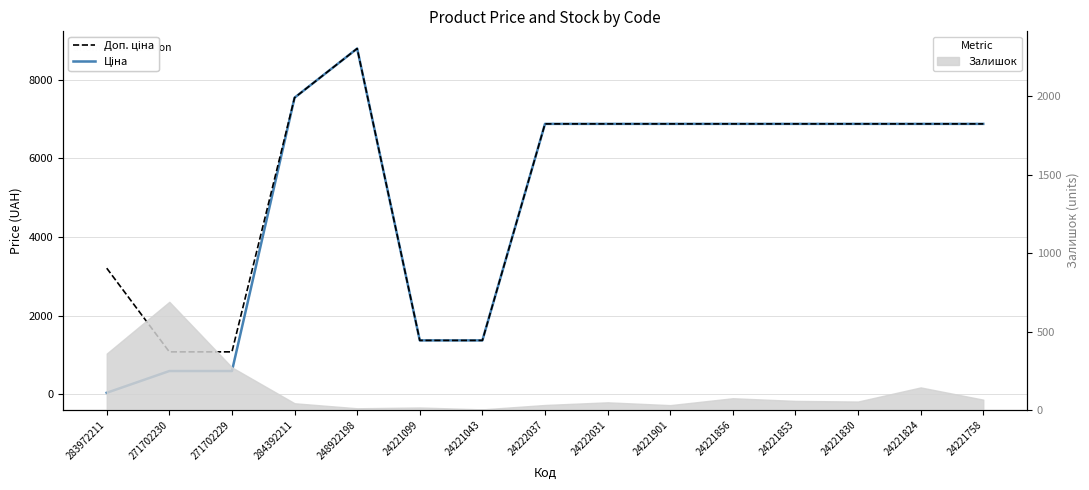

What is the label of the 14th point from the left?

24221824